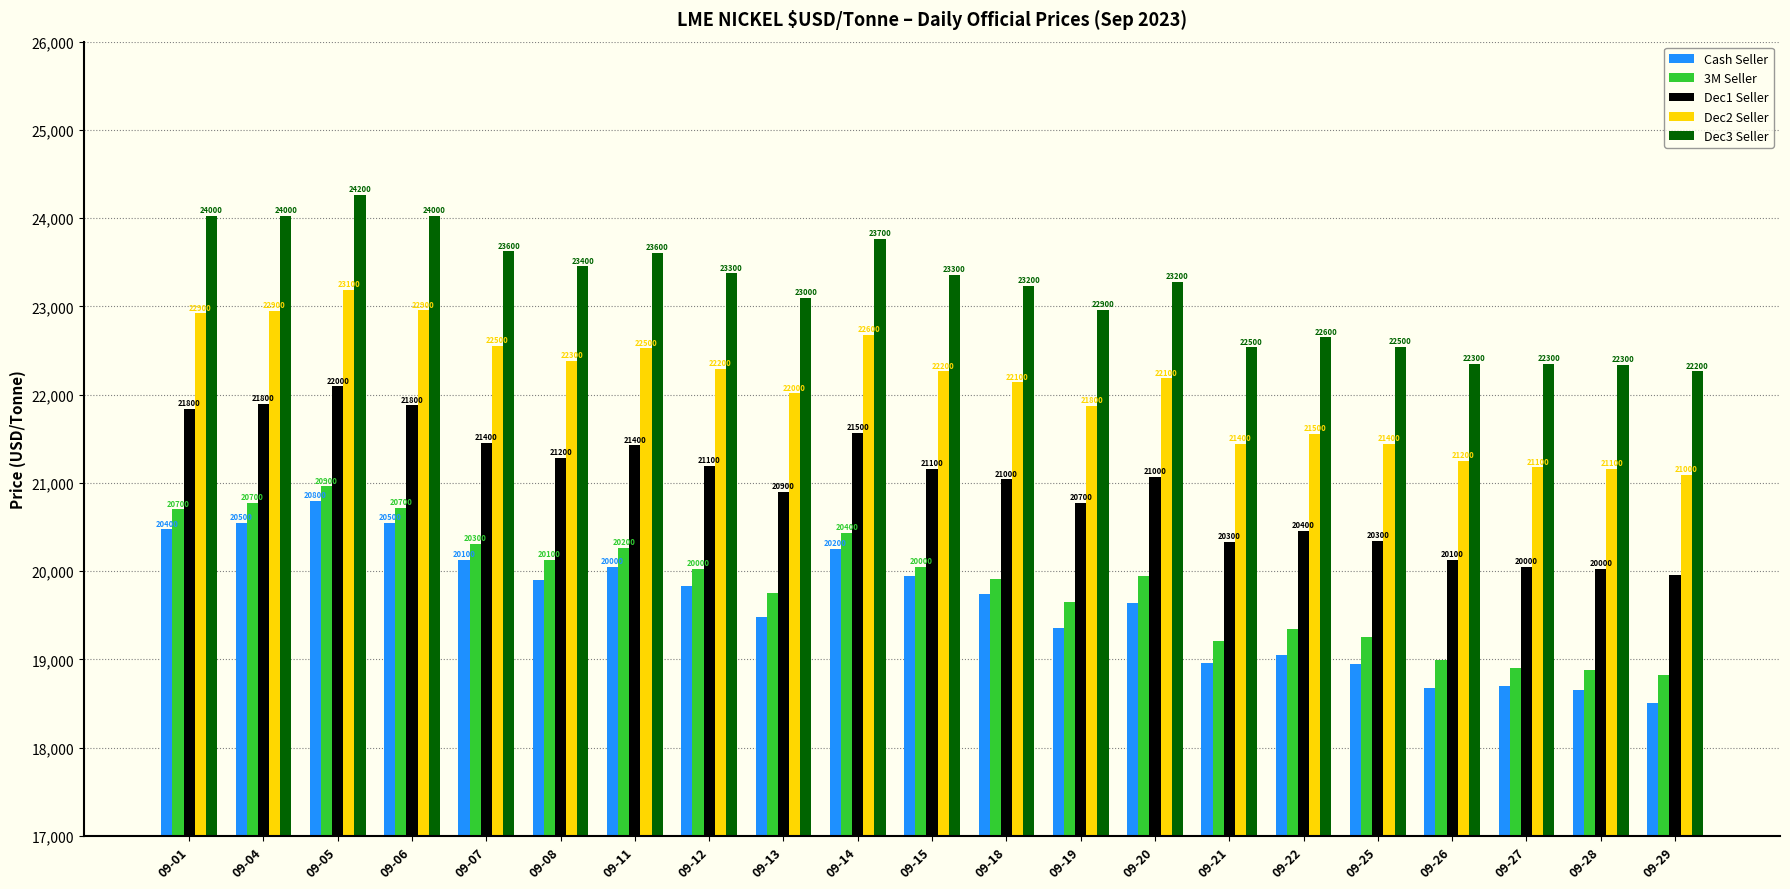

How many groups of bars are there?

21